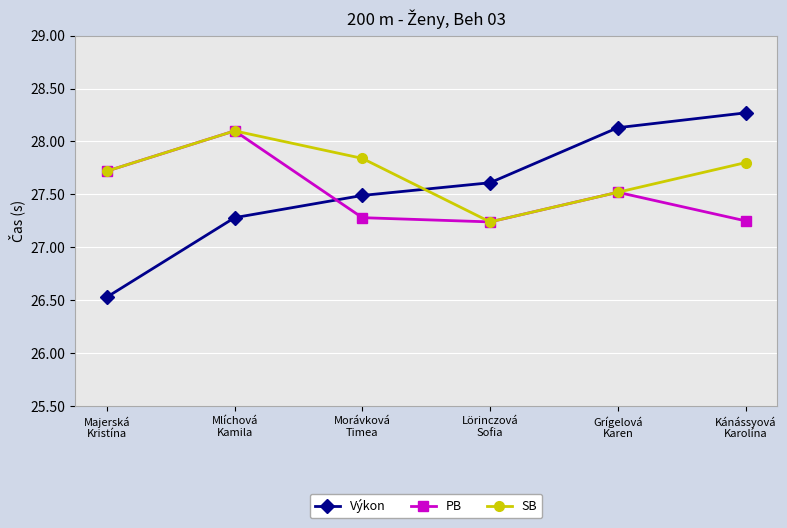

What is the difference between the SB values at Majerská
Kristína and Grígelová
Karen?

0.2